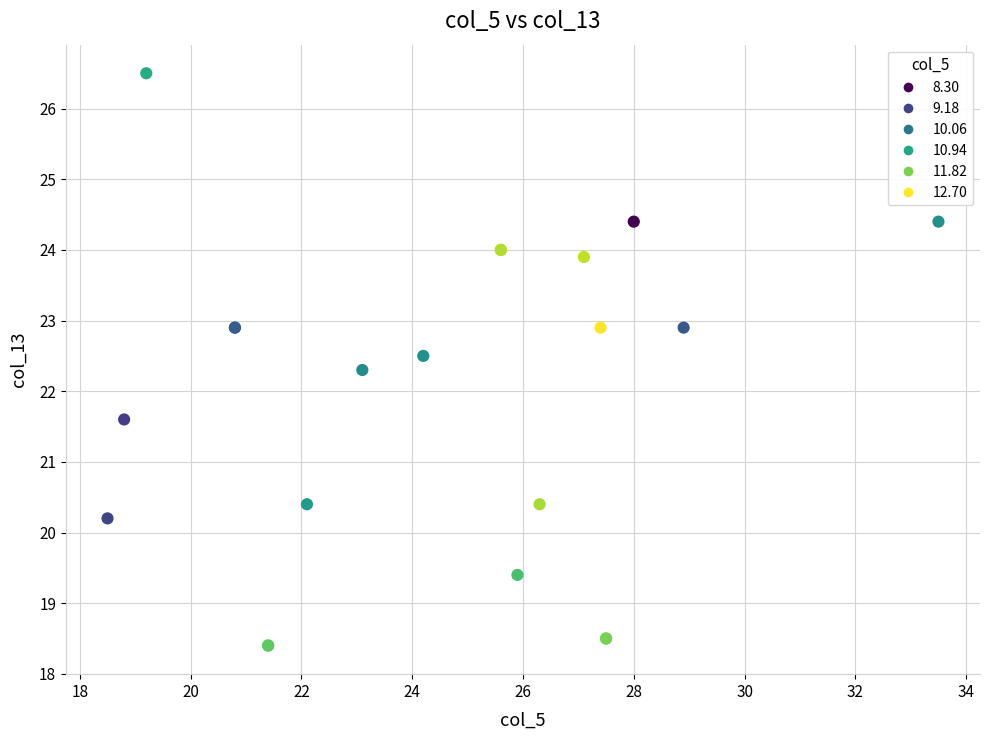

What Y value in the scatter plot is closest to 22?

22.3